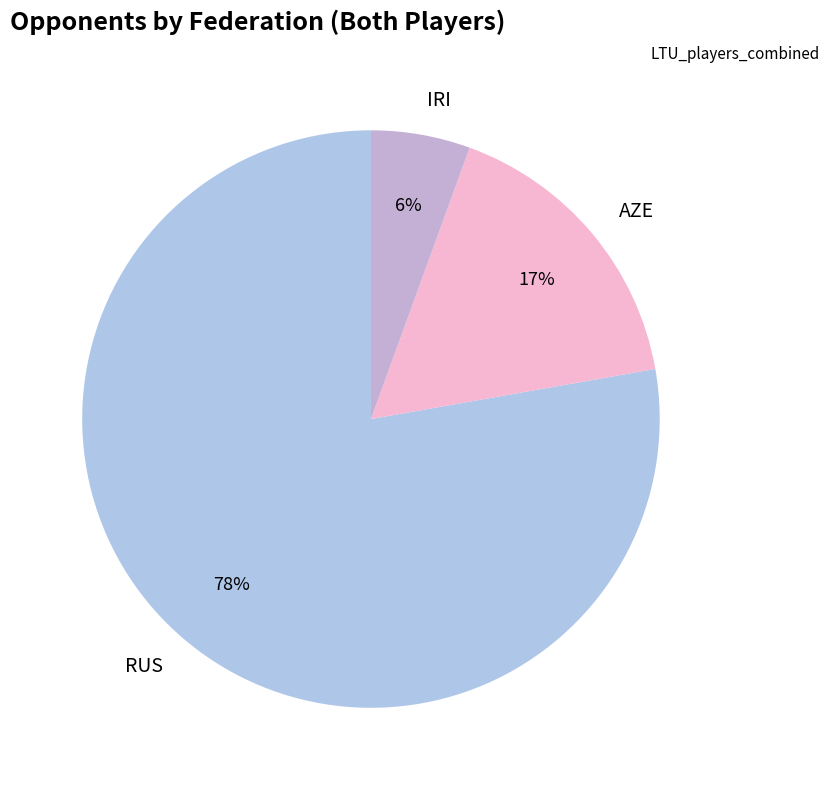

Which has a higher value, RUS or IRI?

RUS